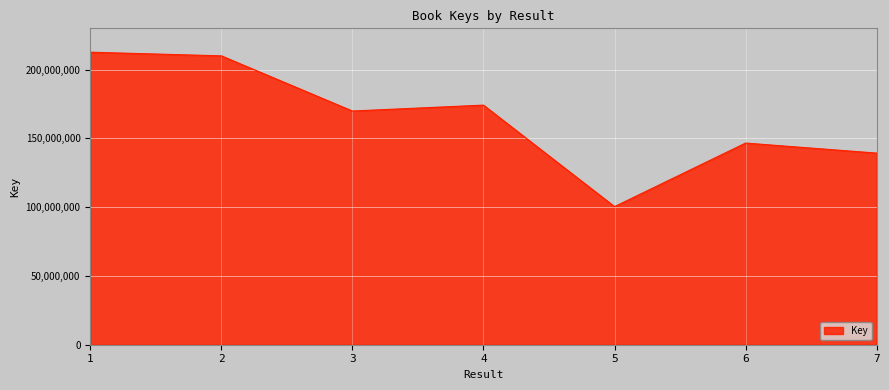

True or false: there are more than 0 points higher than both neighbors.

True